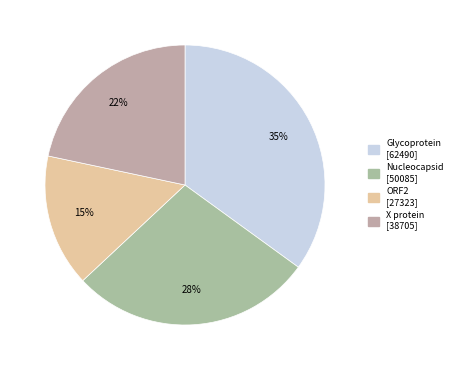

Does any single category account for the majority?

No